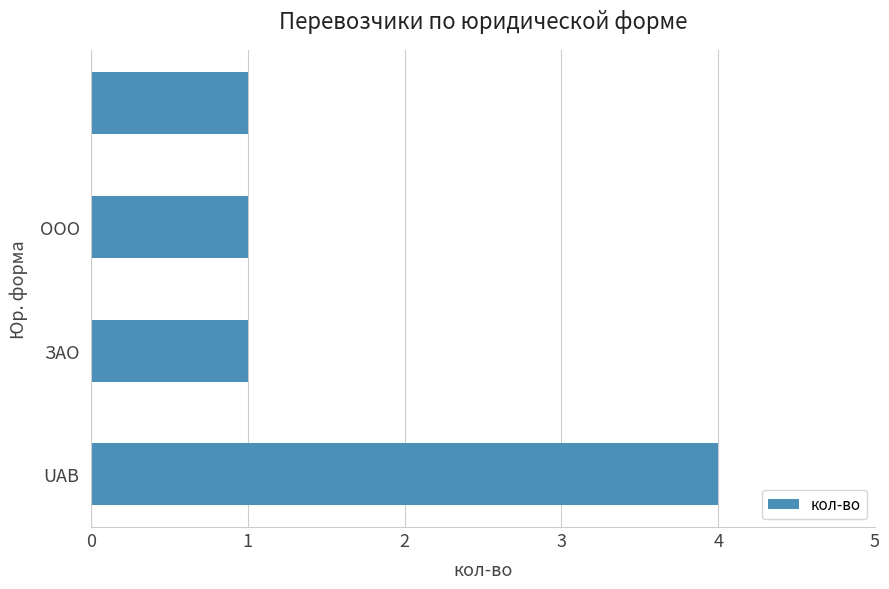

Reading bottom to top, extract all data points from this chart.

4	1	1	1